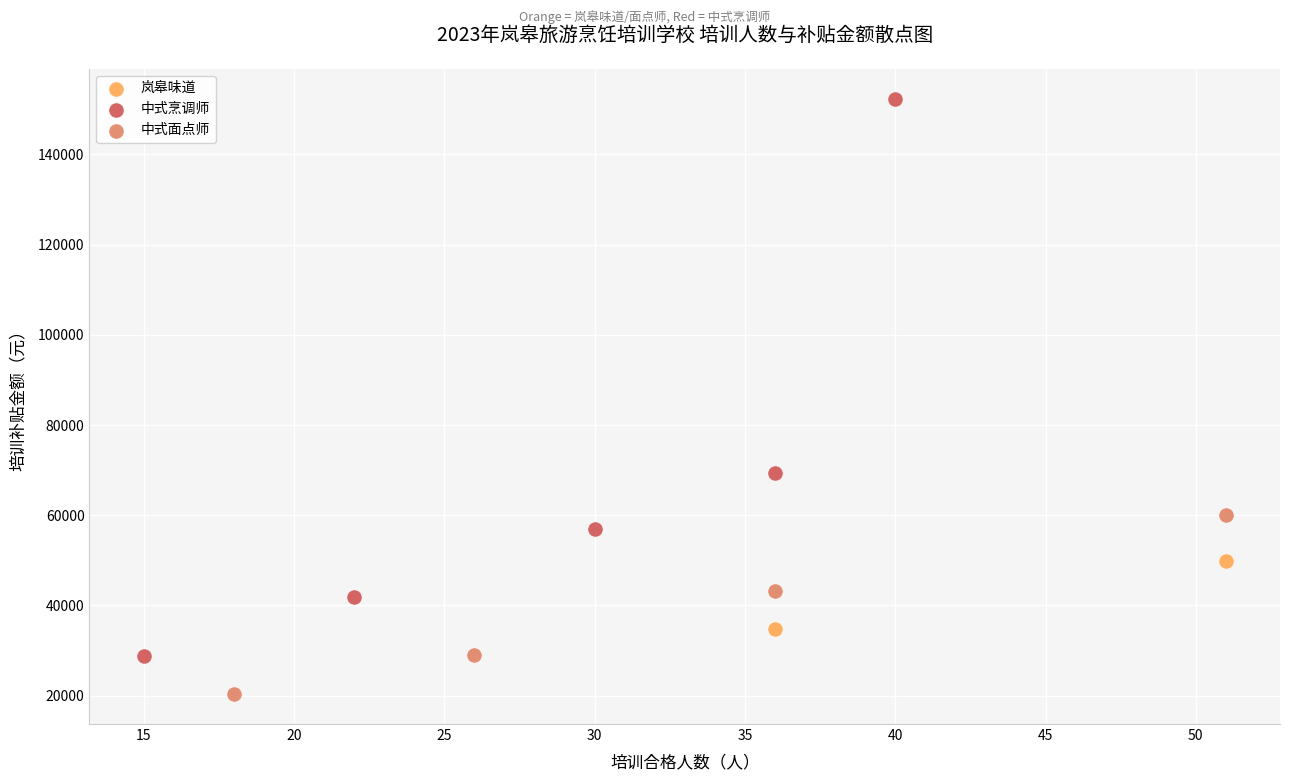

What are all the series names shown in the legend?

岚皋味道, 中式烹调师, 中式面点师